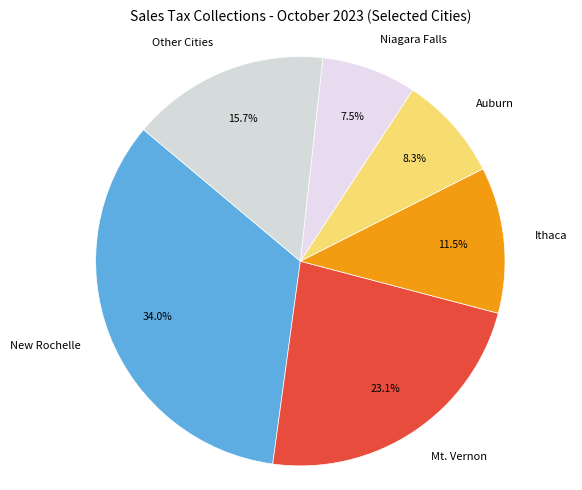

What percentage do Ithaca and New Rochelle together represent?

45.5%